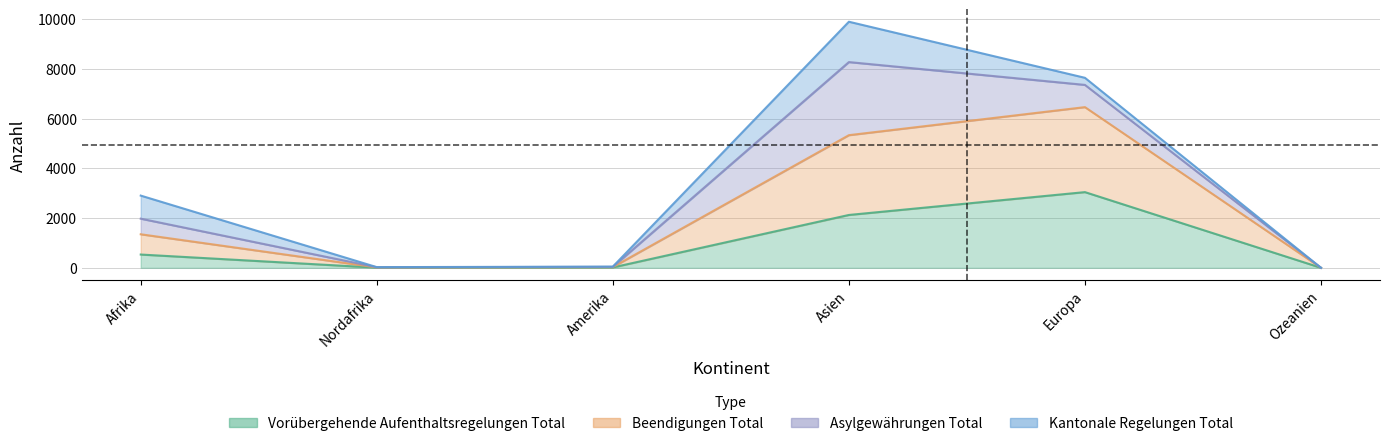

What is the spread (max minus min) of values at Nordafrika?

10